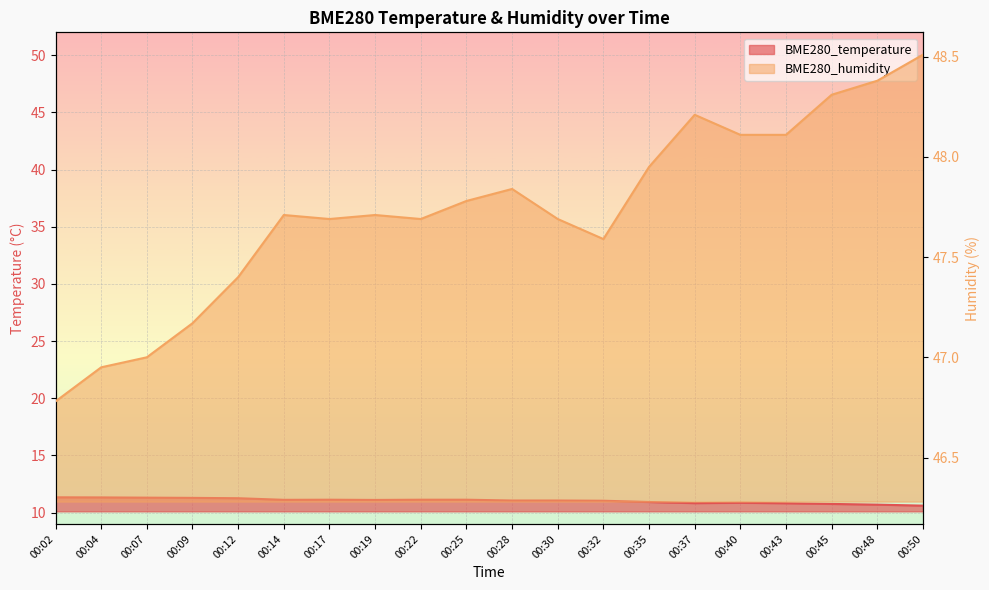

Count the number of categories in the chart.

20